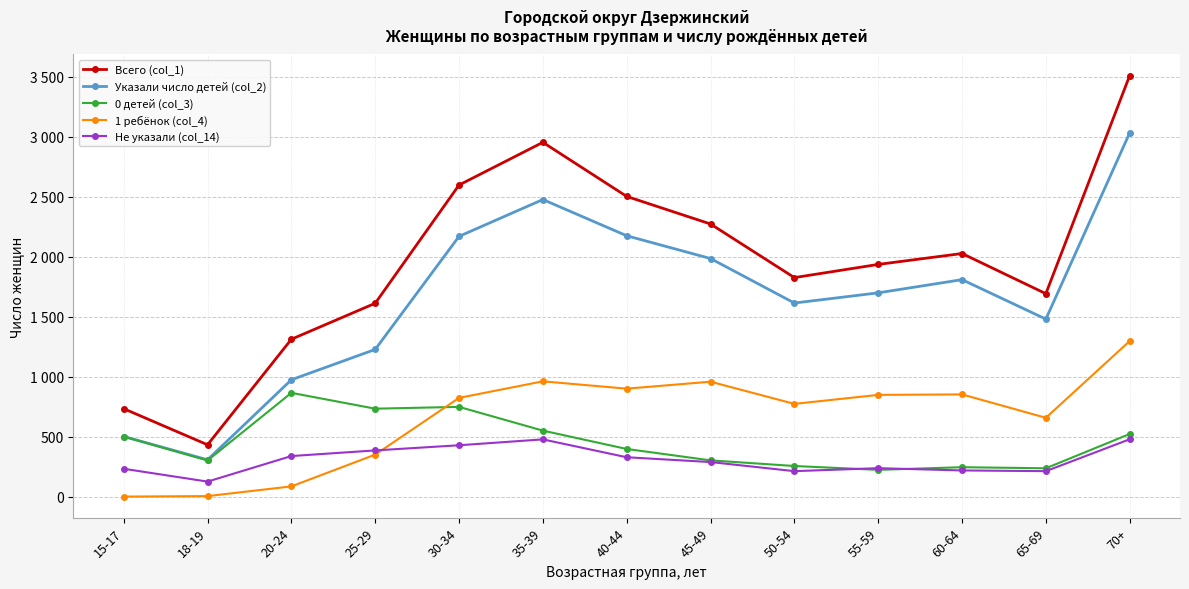

Is it true that Не указали (col_14) equals 643 at 25-29?

False